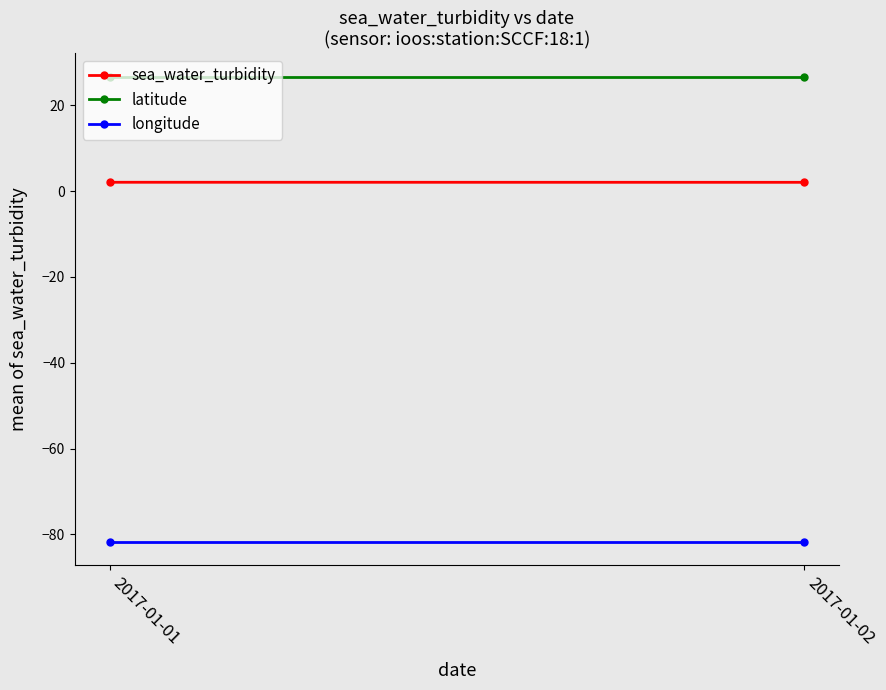

List the series in order of their peak value, lowest first.

longitude, sea_water_turbidity, latitude